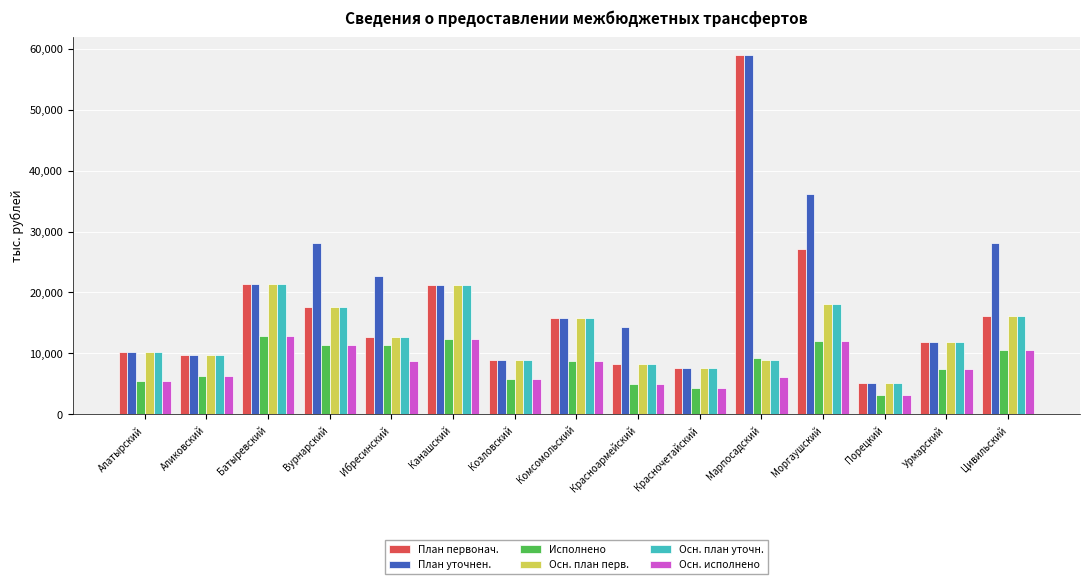

Count the number of data series in this chart.

6